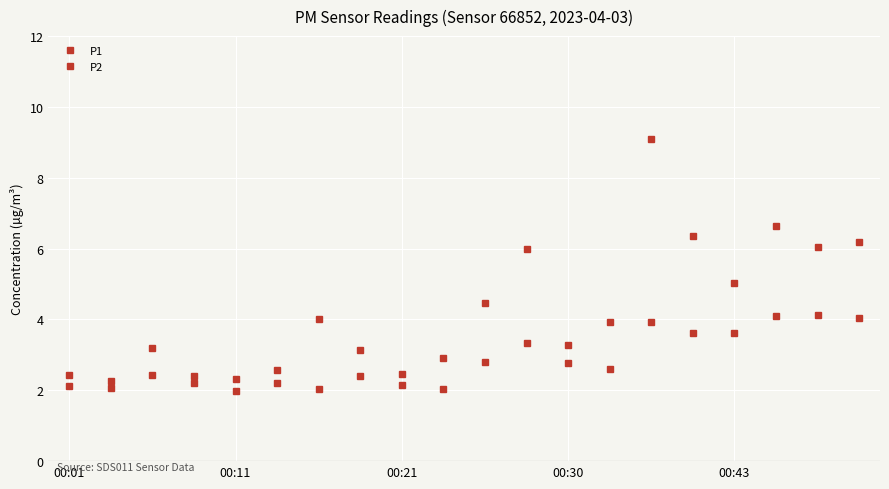

Does the chart have visible grid lines?

Yes